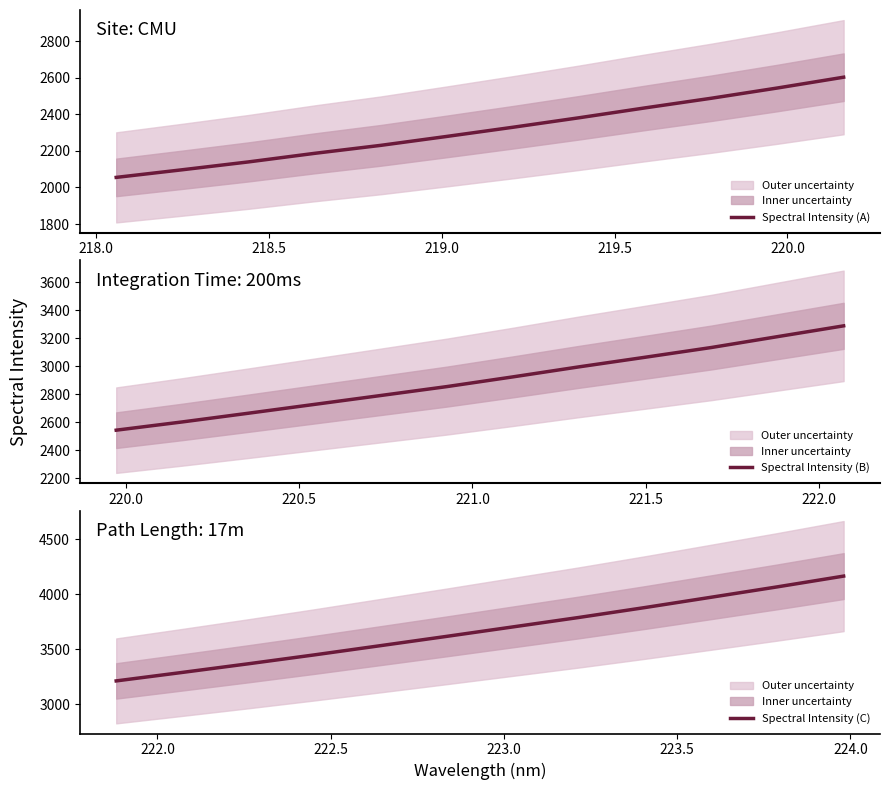

What is the lowest value of the Spectral Intensity (B) series?

2544.4